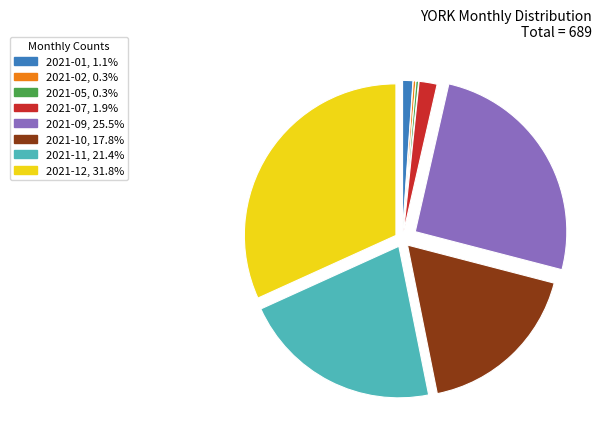

Is there a majority slice in this chart?

No